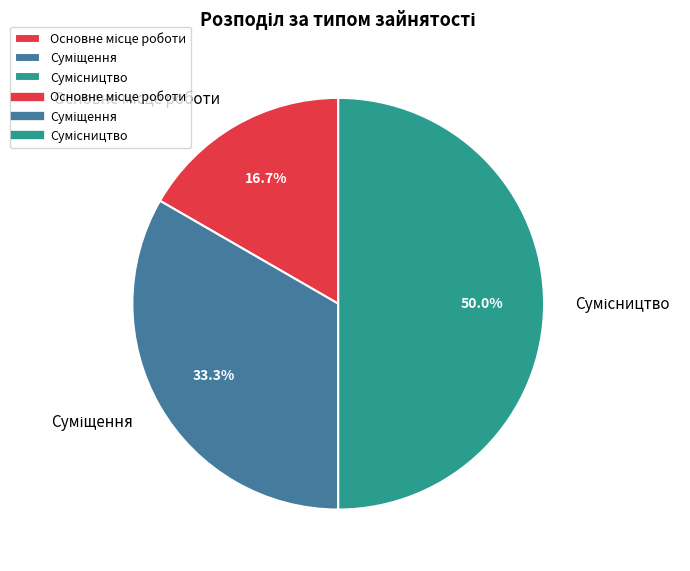

Does any single category account for the majority?

No